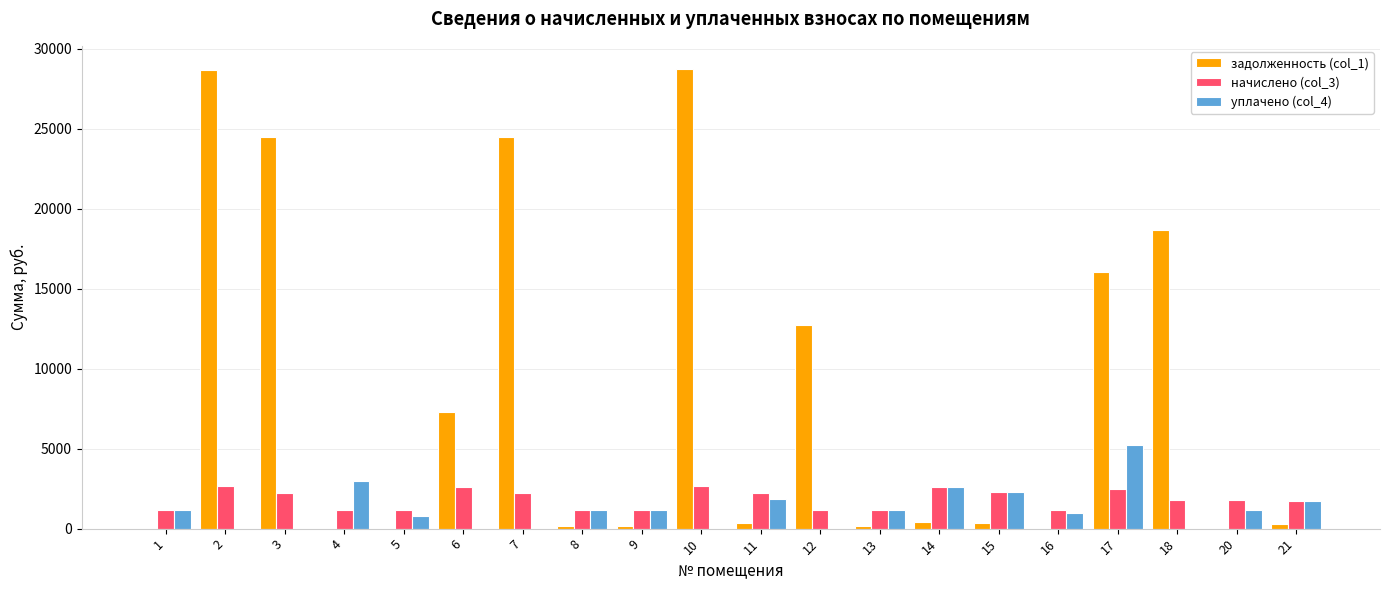

What is the sum of all уплачено (col_4) values?

24226.2